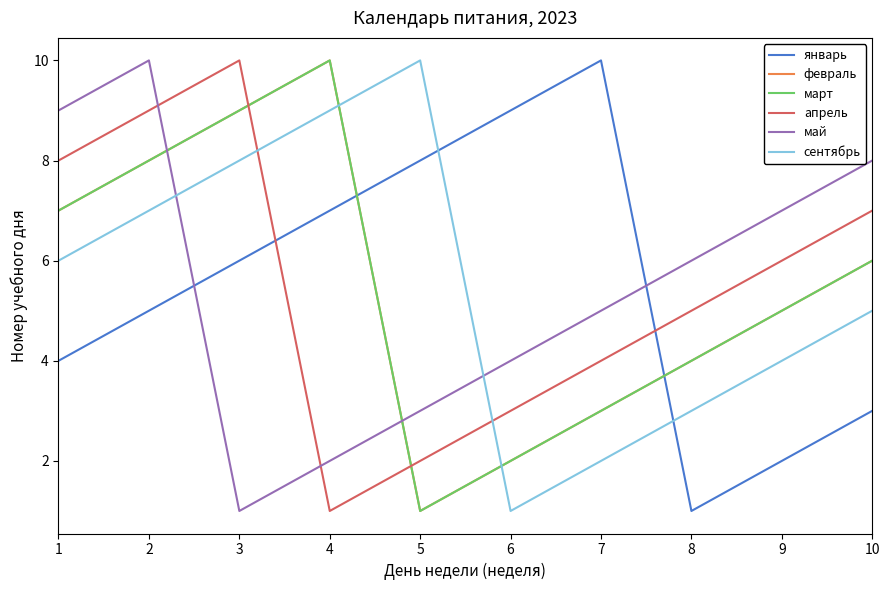

How many intersections are there between март and январь?

2